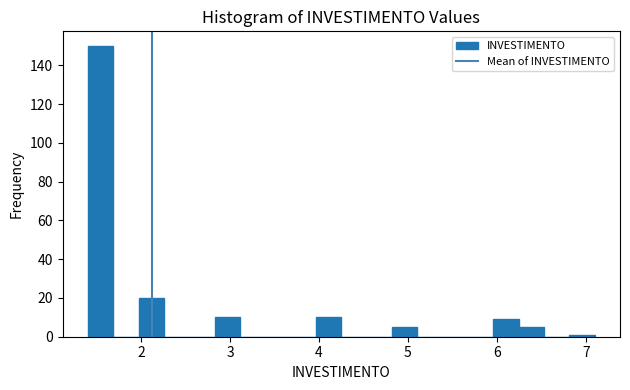

Around what value on the x-axis is the tallest bar? Give the approximate position of its centre, as read against the axis.

1.5